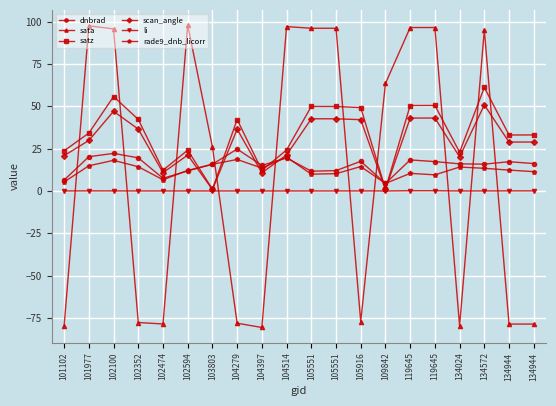

How many lines are shown in the chart?

6